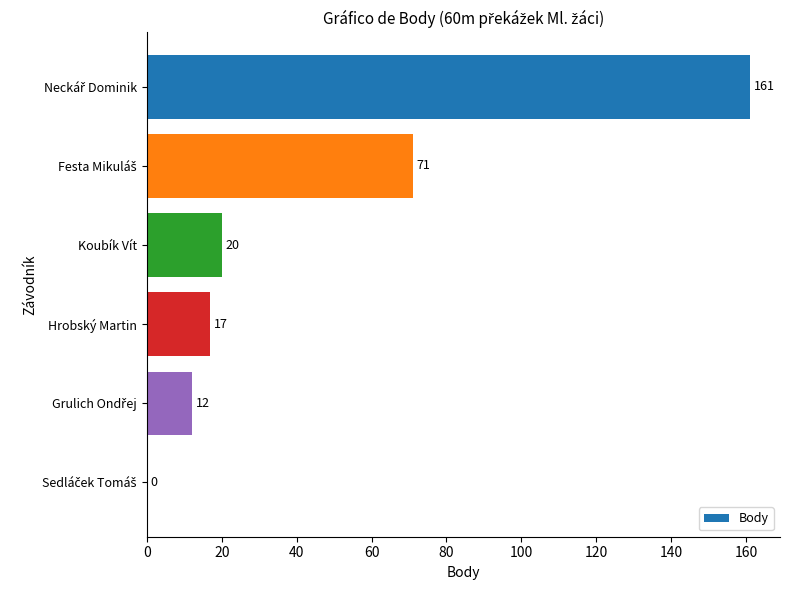

What is the maximum value shown in the chart?

161